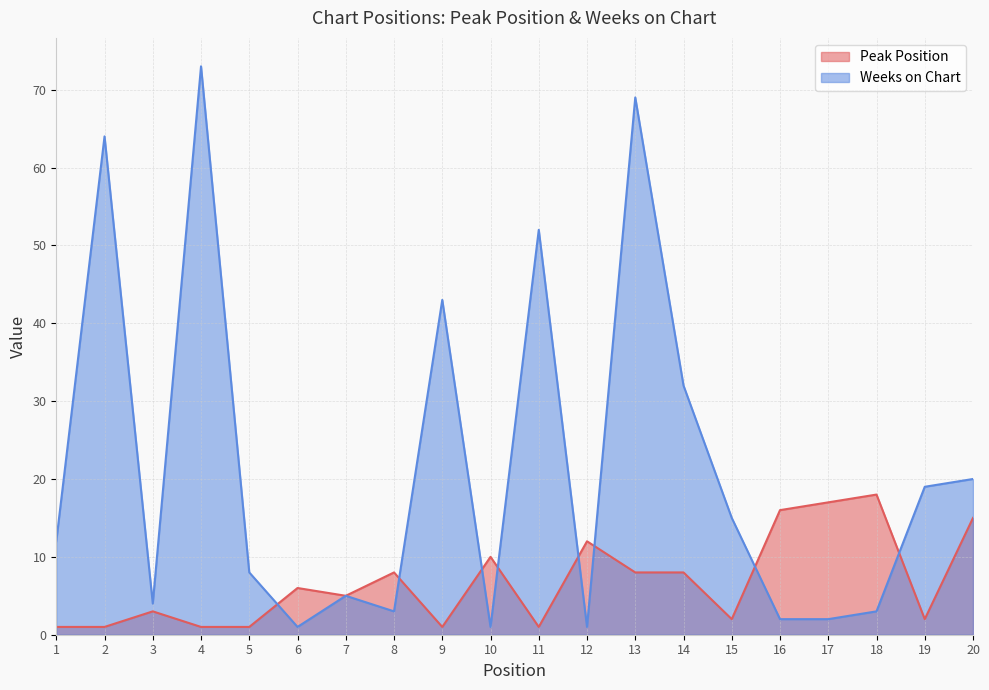

What is the minimum value shown in the chart?

1